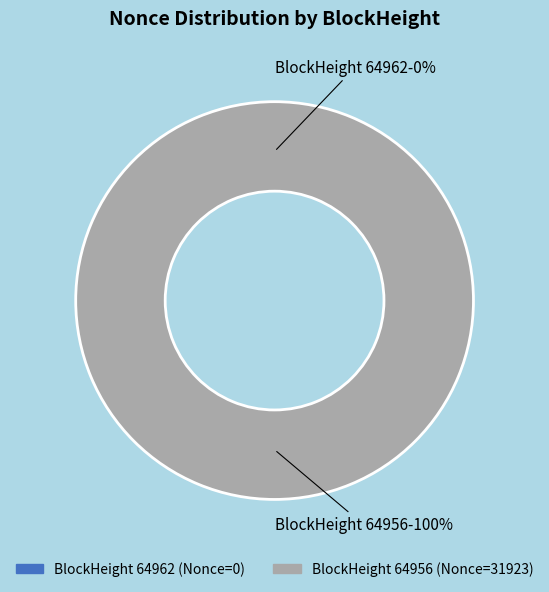

Does 64962 represent more than half of the total?

No